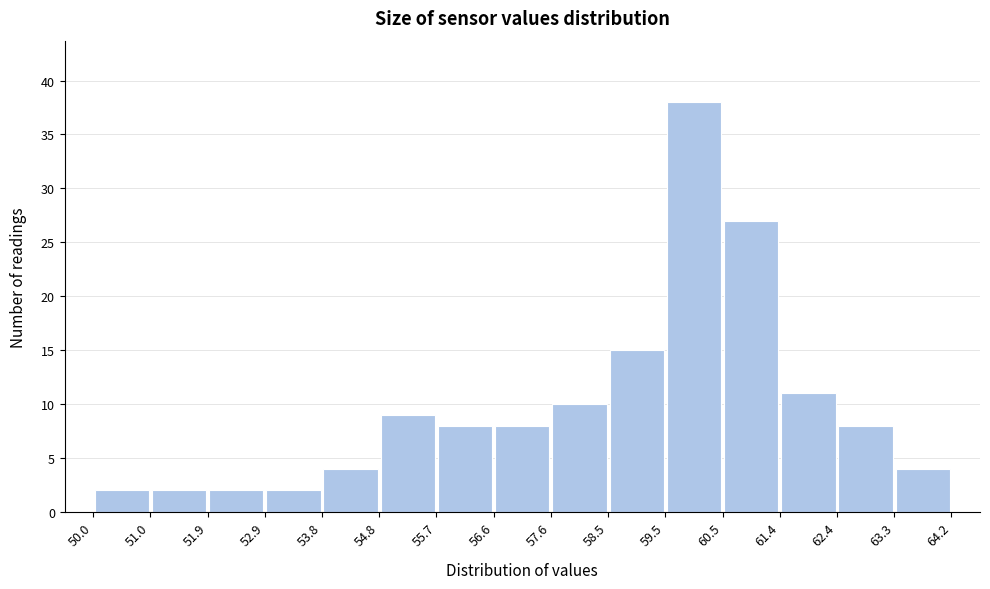

Reading left to right, list every bar in this chart as the range it spans on the x-axis followed by its height. The values are not printed on the chart, so give them approximately, as read against the axis.

50.0 to 51.0: 2
51.0 to 51.9: 2
51.9 to 52.9: 2
52.9 to 53.8: 2
53.8 to 54.8: 4
54.8 to 55.7: 9
55.7 to 56.6: 8
56.6 to 57.6: 8
57.6 to 58.5: 10
58.5 to 59.5: 15
59.5 to 60.5: 38
60.5 to 61.4: 27
61.4 to 62.4: 11
62.4 to 63.3: 8
63.3 to 64.2: 4